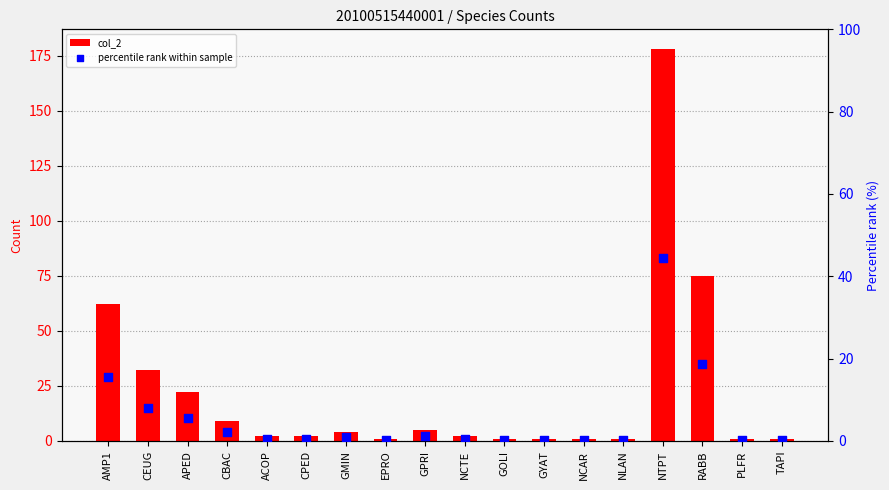

Which series contains the lowest Y value?

percentile rank within sample